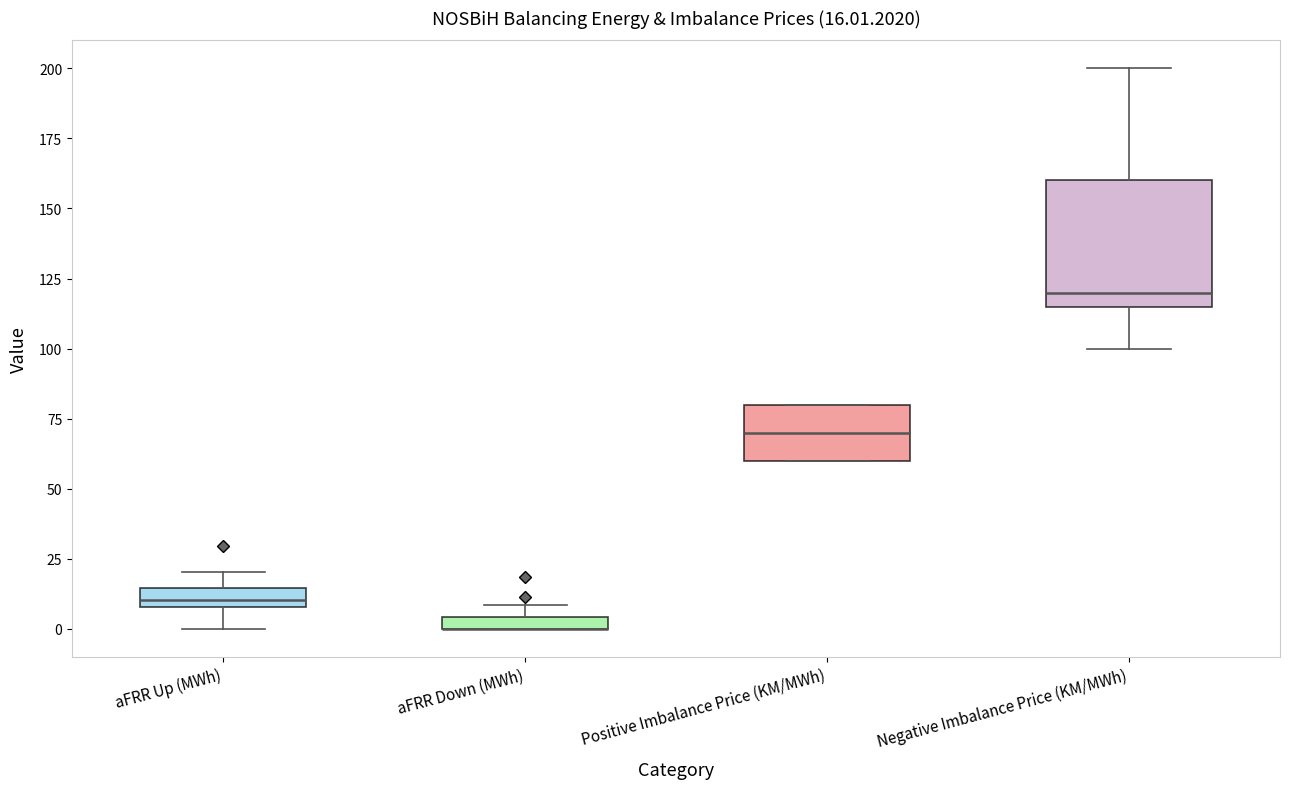

Which box is the tallest, from its lower edge to its upper edge?

Negative Imbalance Price (KM/MWh)